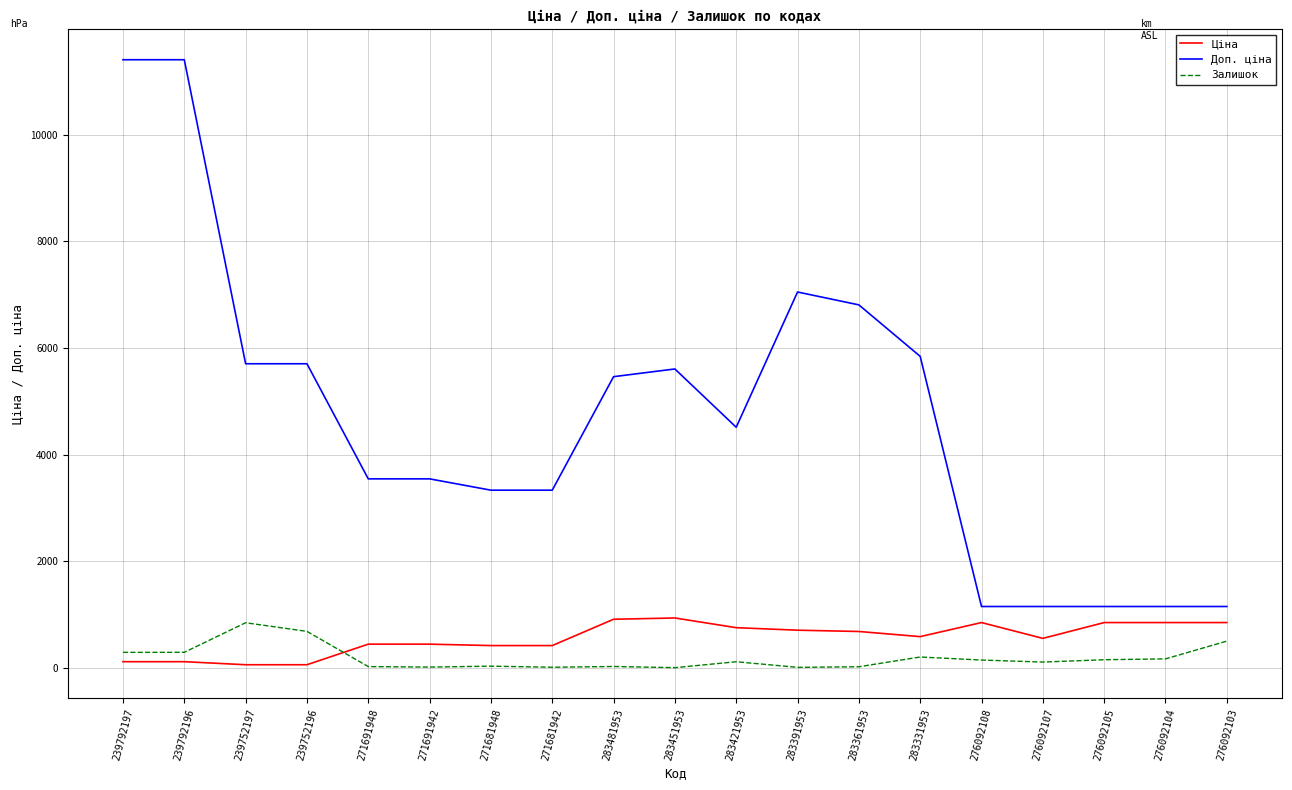

What is the maximum value for Залишок?

845.0